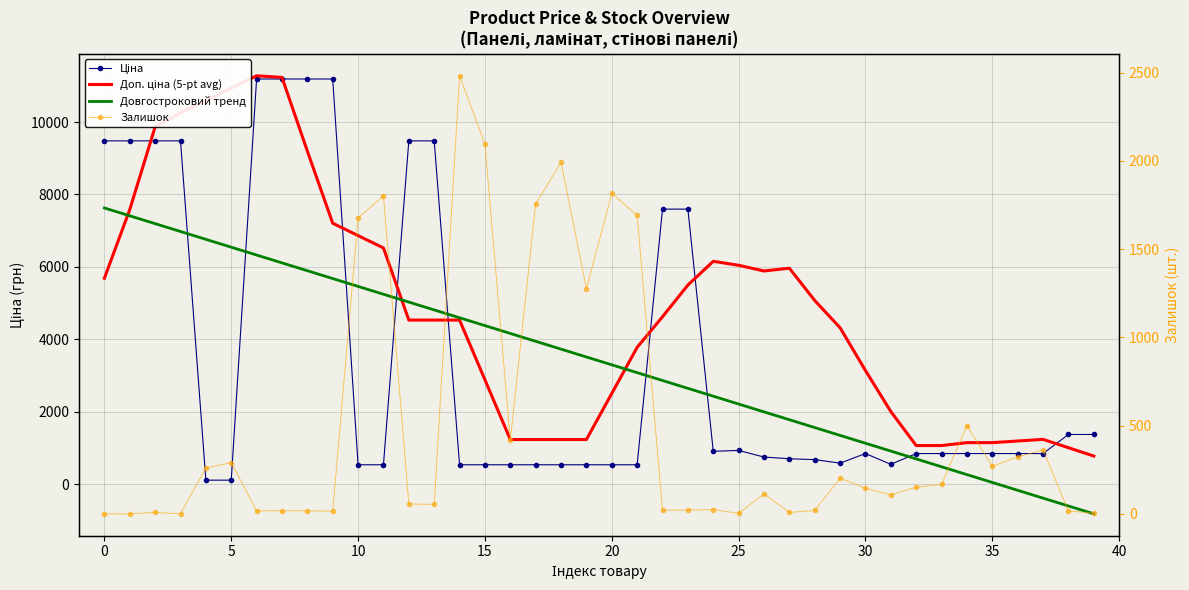

How many lines are shown in the chart?

4